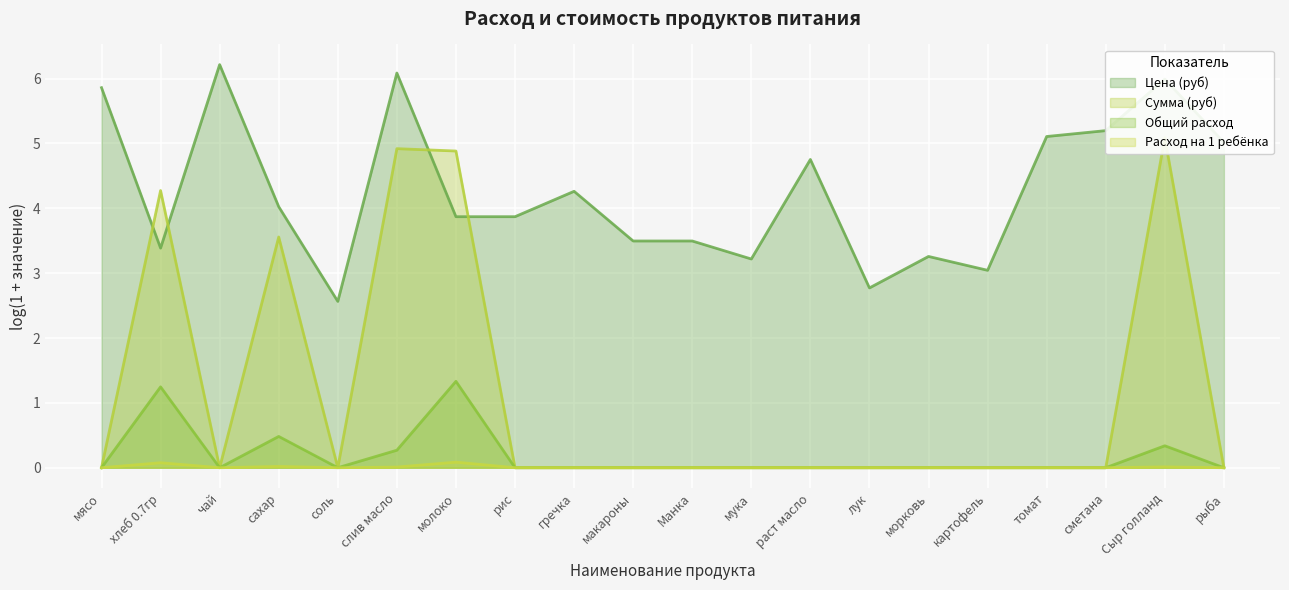

How many Общий расход values are between 0 and 1?

18